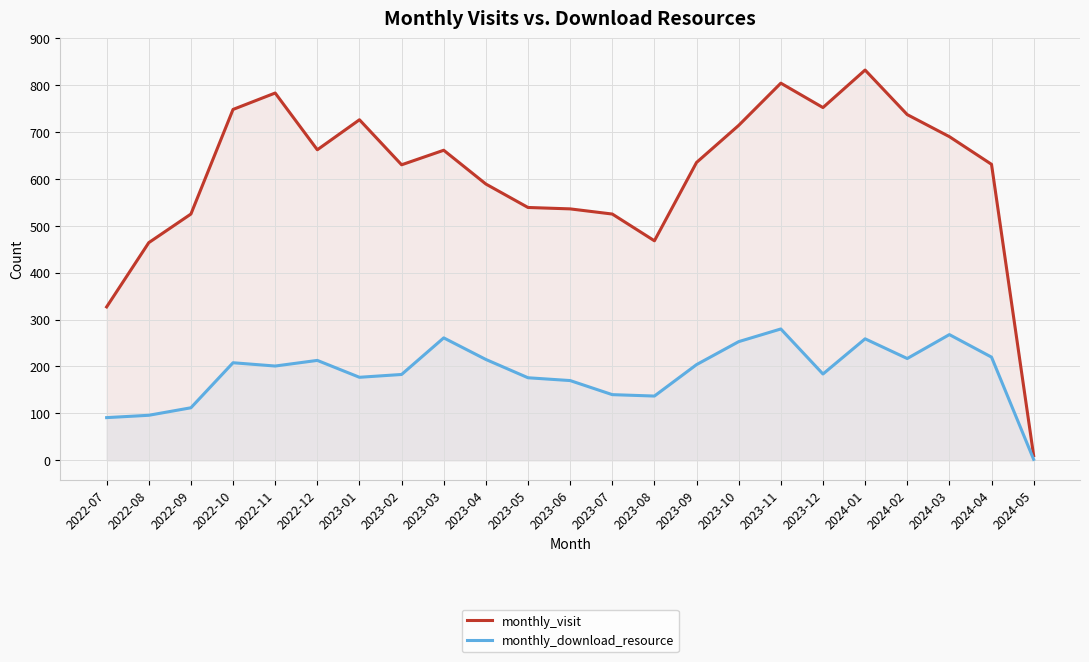

What is the minimum value shown in the chart?

2